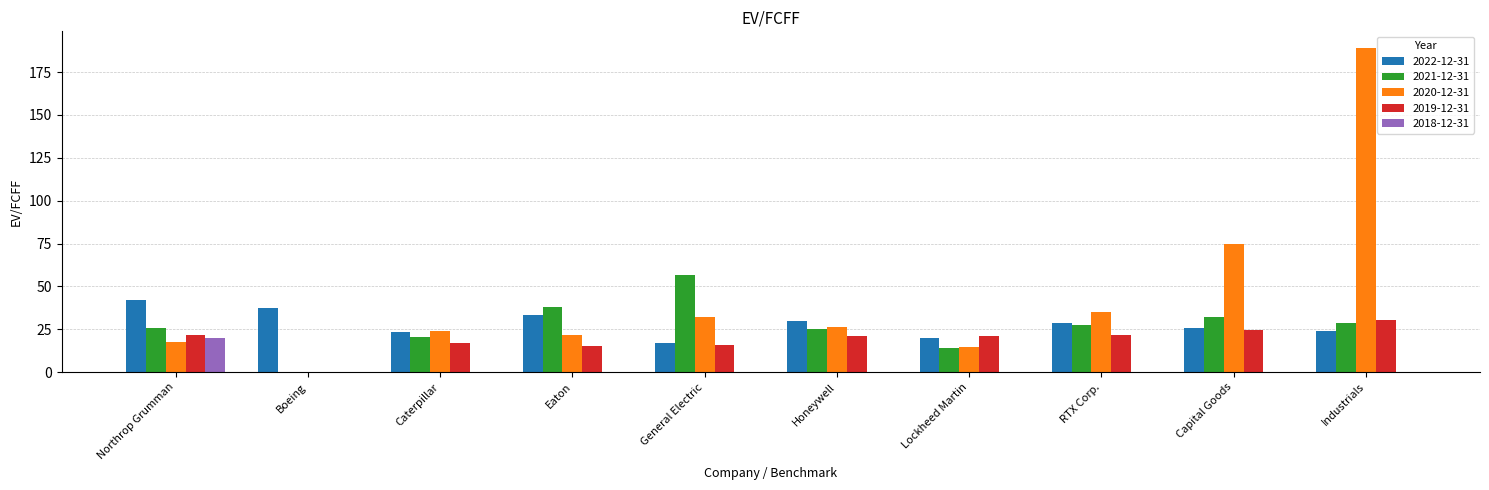

Which category has the highest value across all series?

Industrials